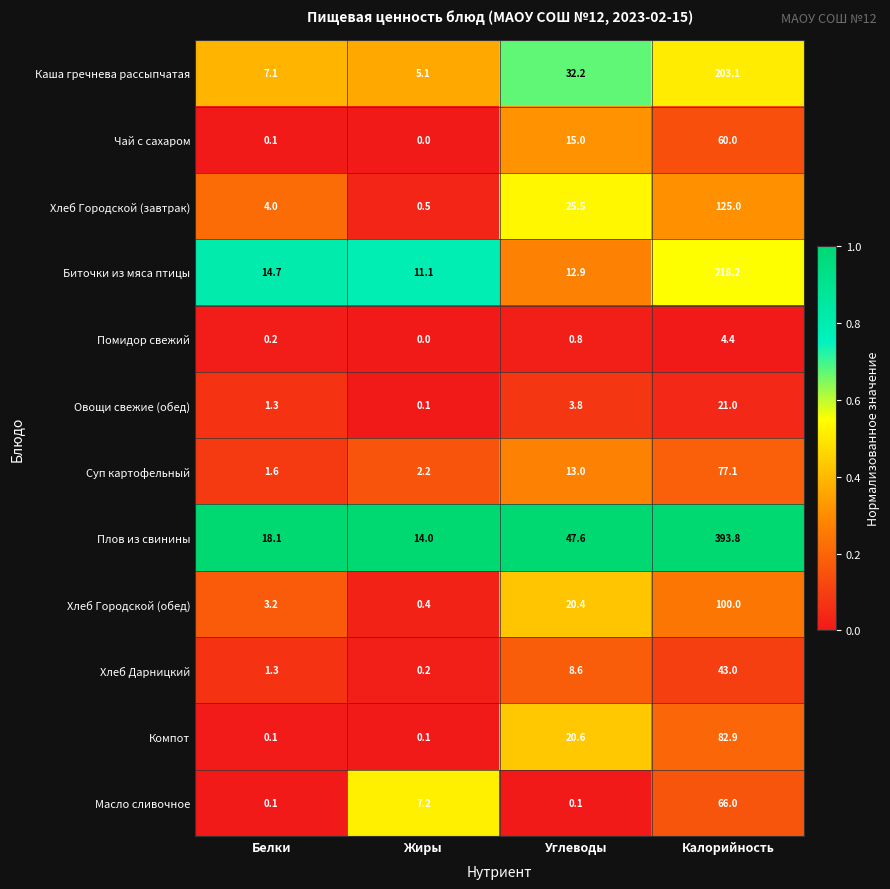

Which series has the widest spread of values?

Плов из свинины